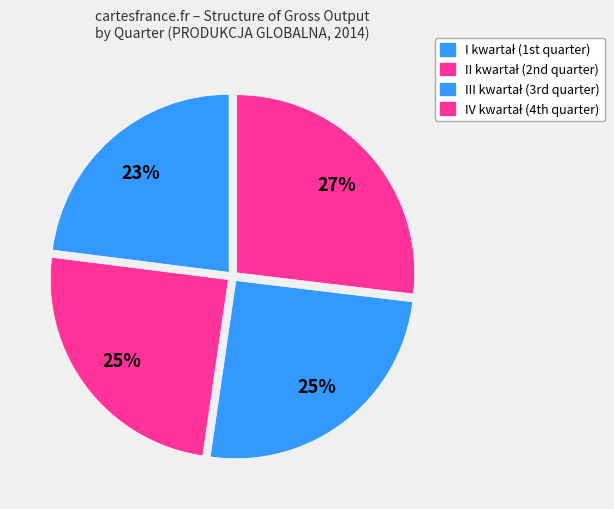

How many segments does this pie chart have?

4